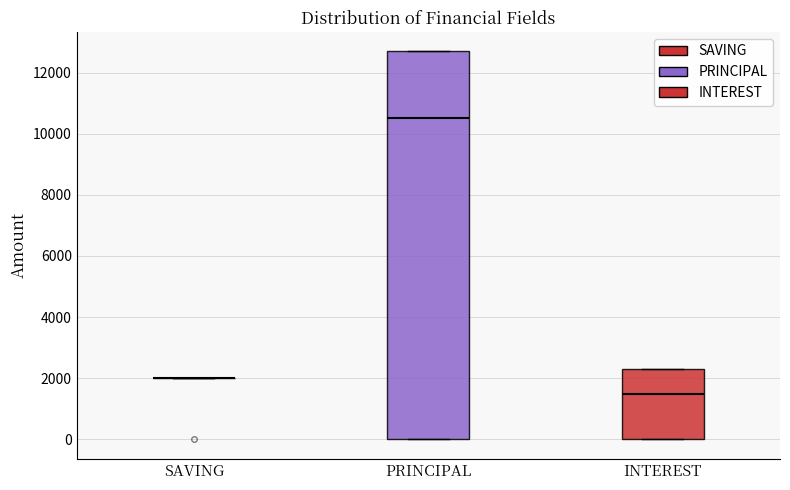

Reading left to right, transcribe this box plot: for each box, give where its median line is, the range the box spans, and where its two whiskers end, as read against the y-axis. The values are not printed on the chart, so give them approximately, as read against the axis.

SAVING: box collapsed to a line at 2000, whiskers 2000 to 2000
PRINCIPAL: median 10600, box 0 to 12800, whiskers 0 to 12800
INTEREST: median 1600, box 0 to 2400, whiskers 0 to 2400